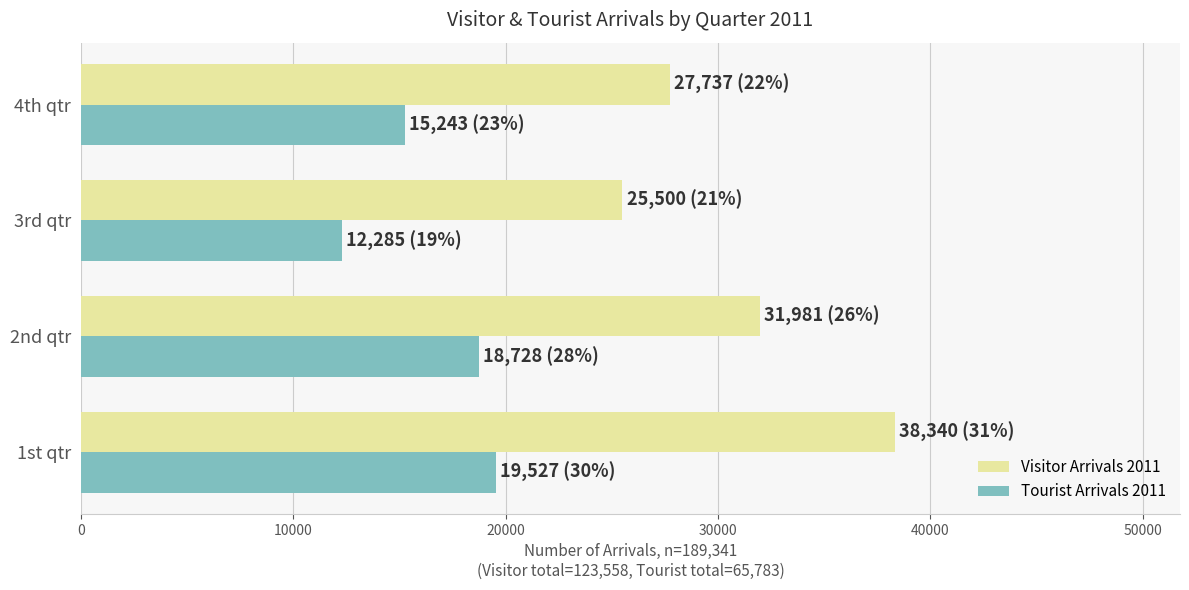

What is the average value of the Visitor Arrivals 2011 series?

30890